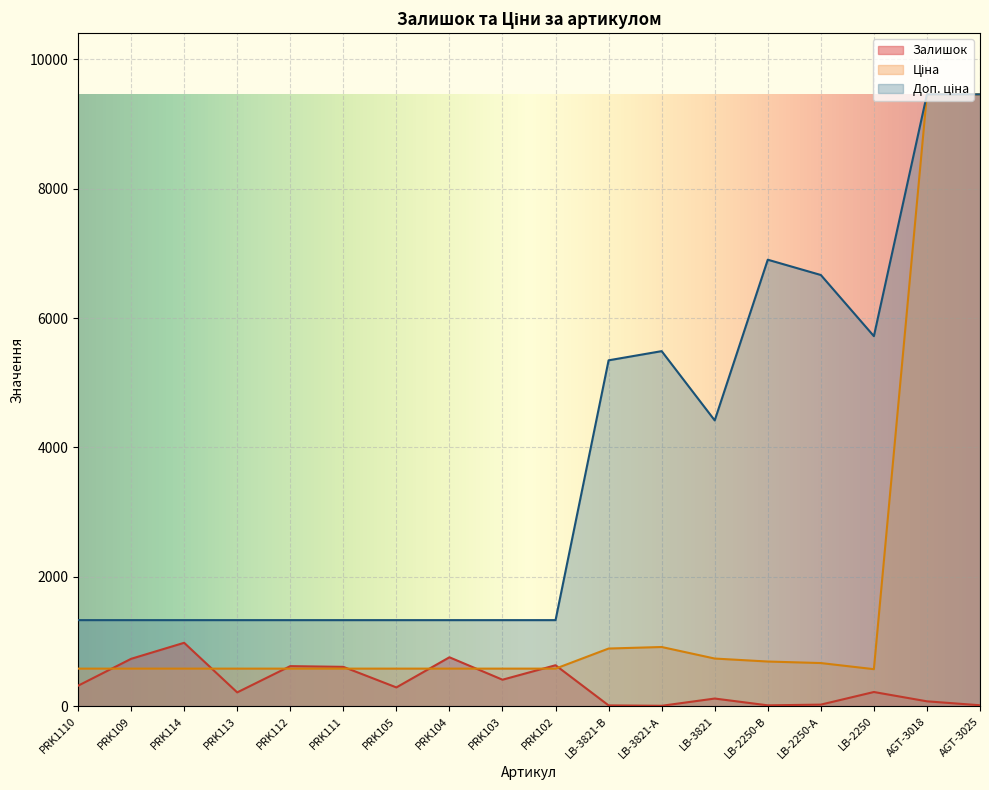

Which series has the largest total across all categories?

Доп. ціна